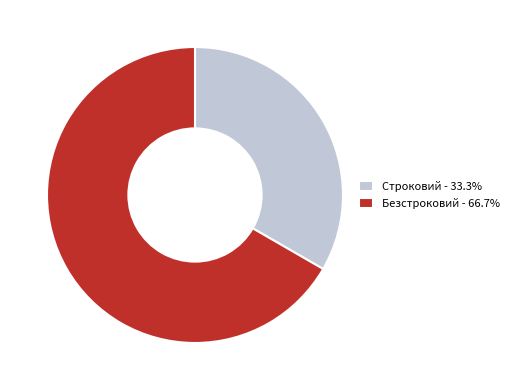

Which slice represents more than half of the pie?

Безстроковий